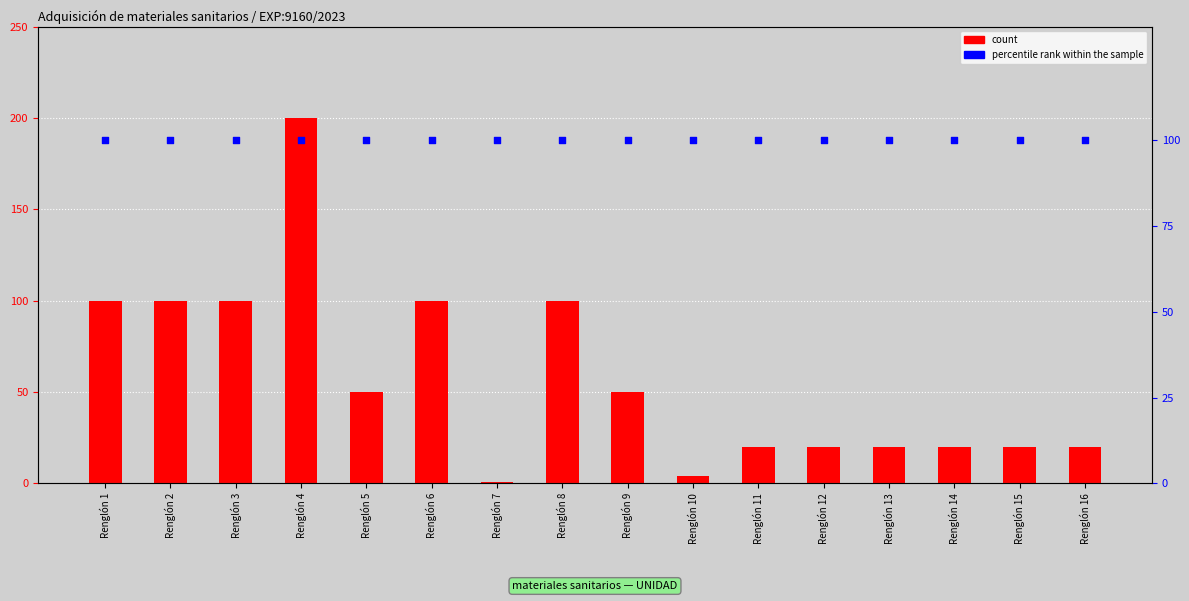

At which category is the sum across all series the highest?

Renglón 4